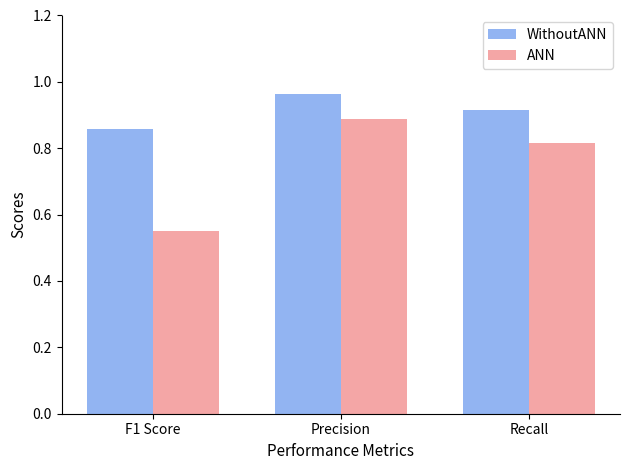

Which series has the largest range (max minus min)?

ANN